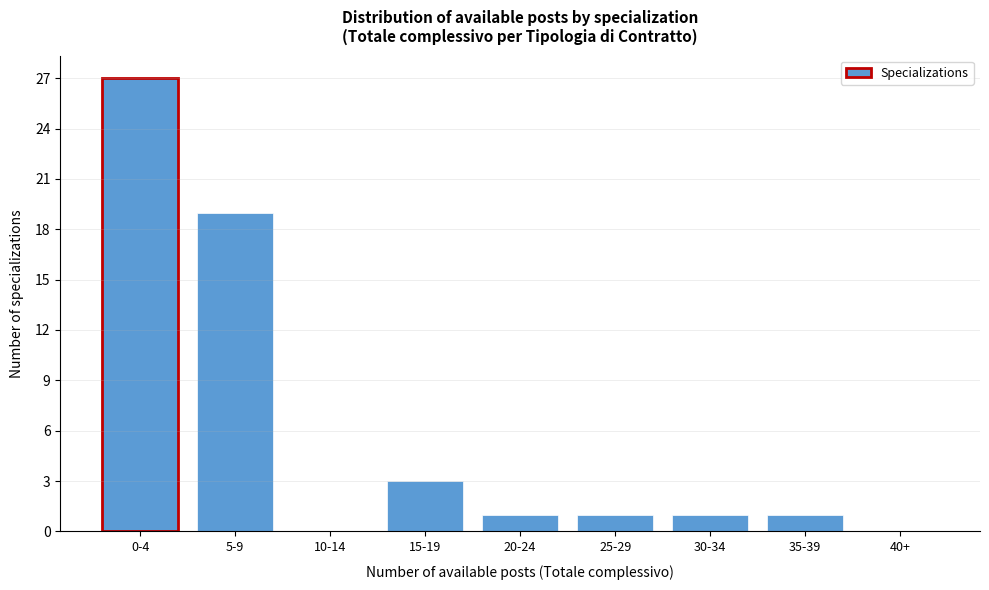

Reading left to right, transcribe all the data shown in this chart.

0-4=27	5-9=19	10-14=0	15-19=3	20-24=1	25-29=1	30-34=1	35-39=1	40+=0